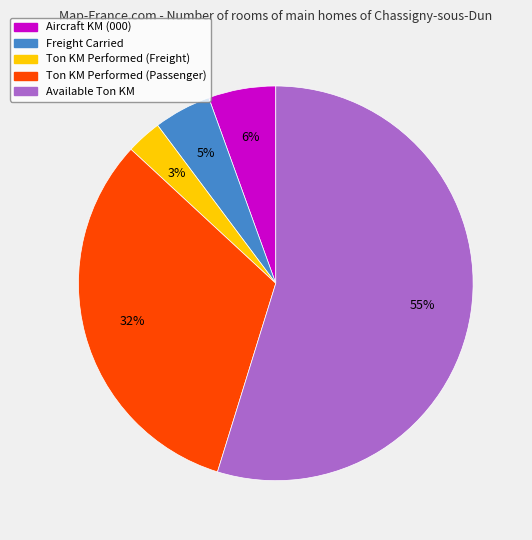

To the nearest percent, what is the average slice percentage?

20%